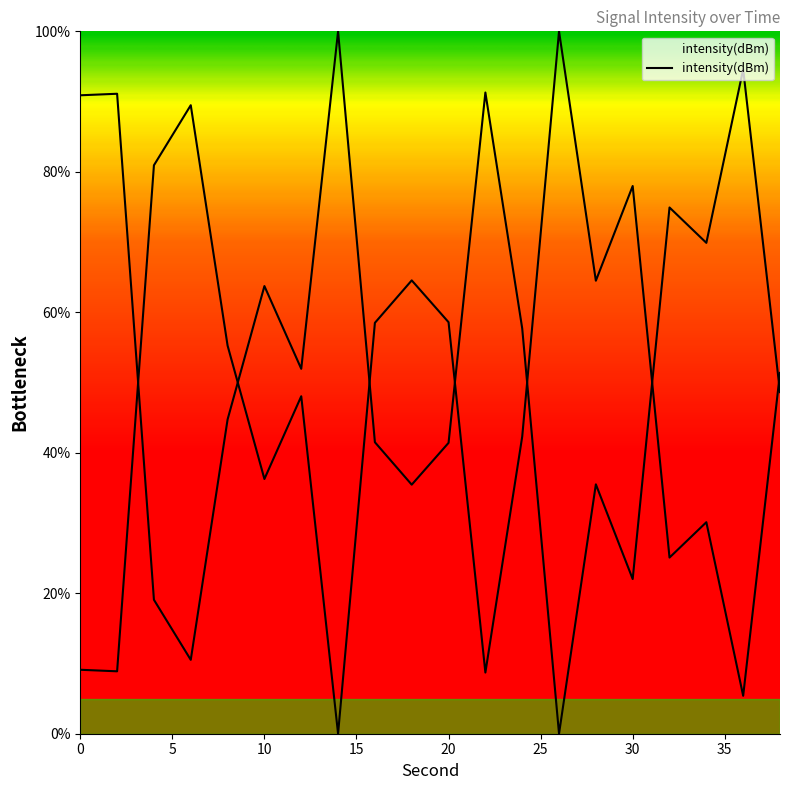

True or false: the data shows 42.3 at 24.

True